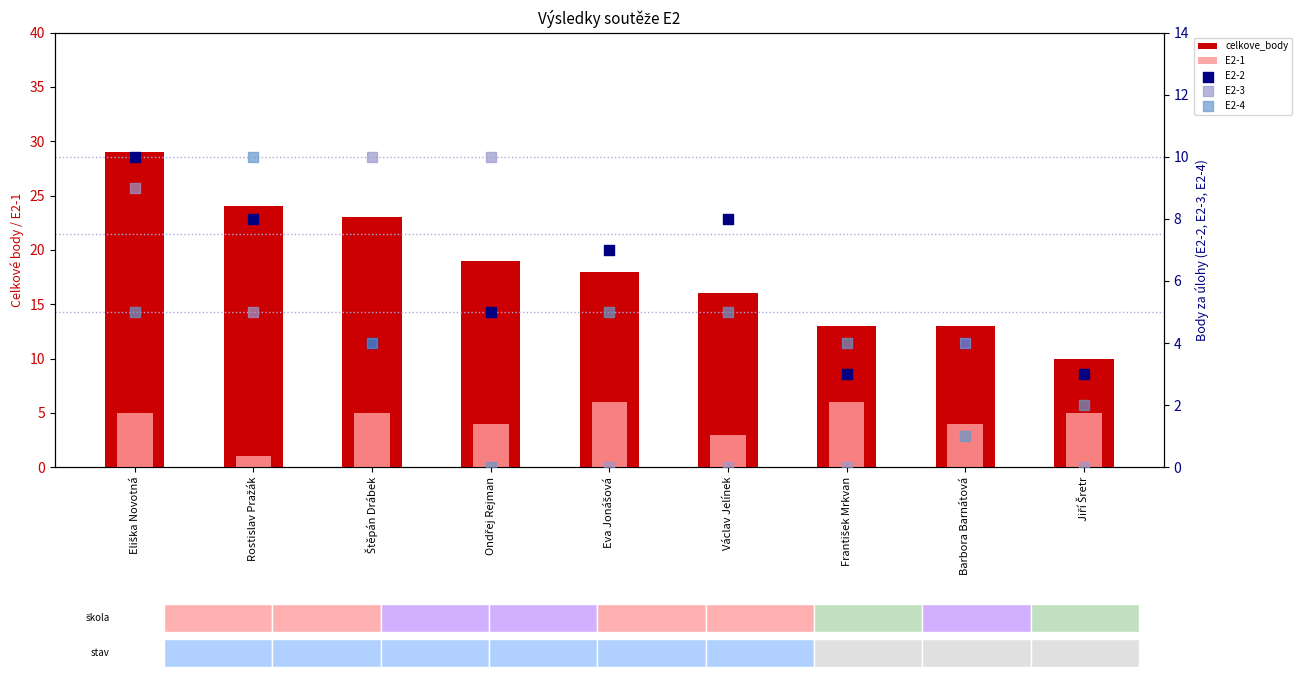

Which series has the largest total across all categories?

celkove_body